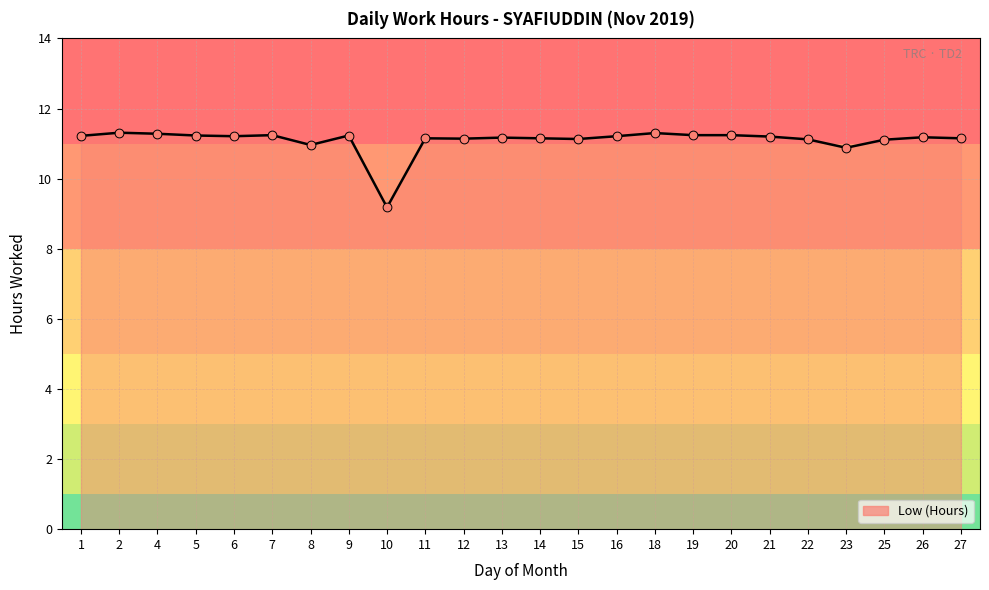

Approximately how many times larger is the value at 13 compared to 19?

1.0